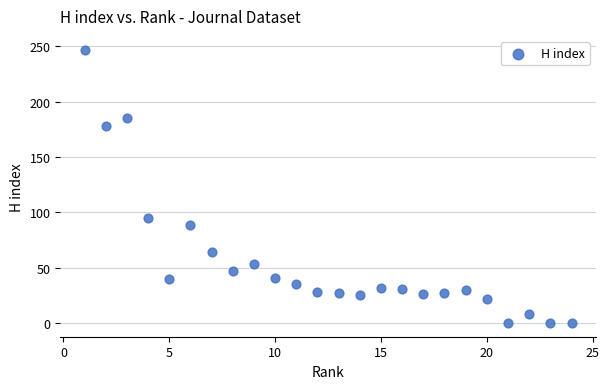

What Y value in the scatter plot is closest to 123?

95